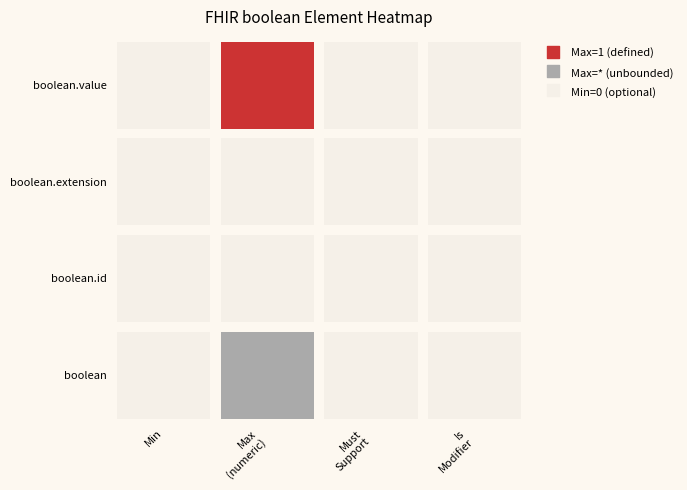

List the series in order of their peak value, lowest first.

boolean, boolean.id, boolean.extension, boolean.value